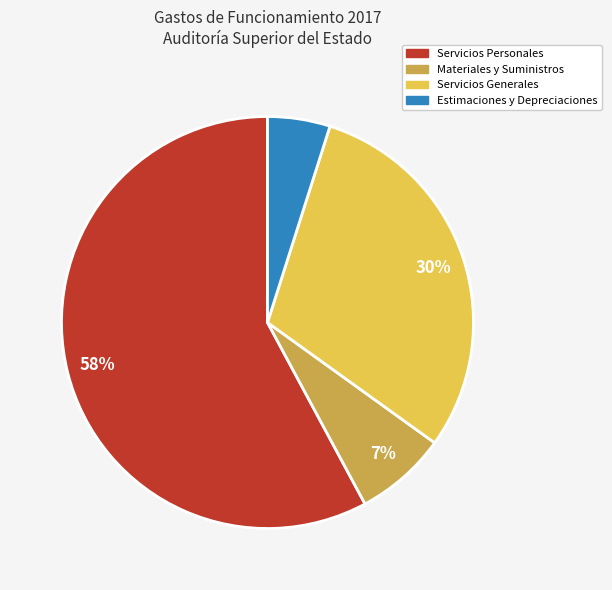

How many slices are in this pie chart?

4